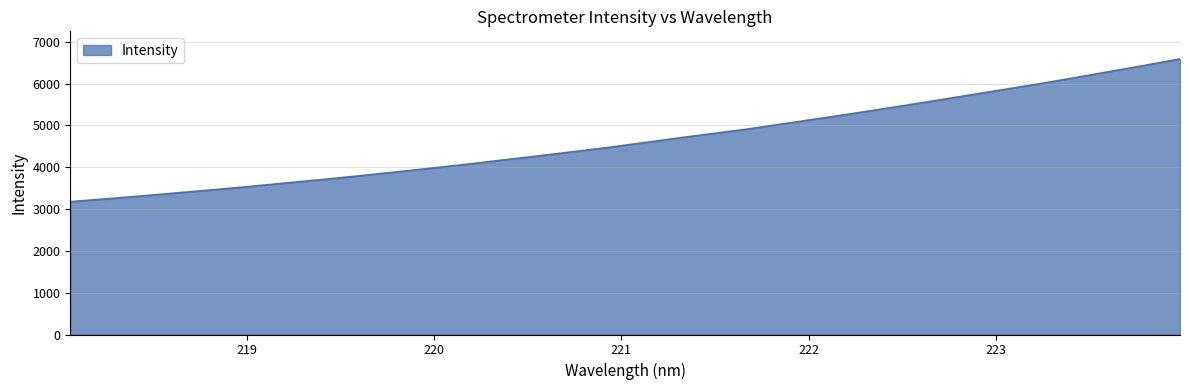

What is the difference between the maximum and minimum values?

3413.2